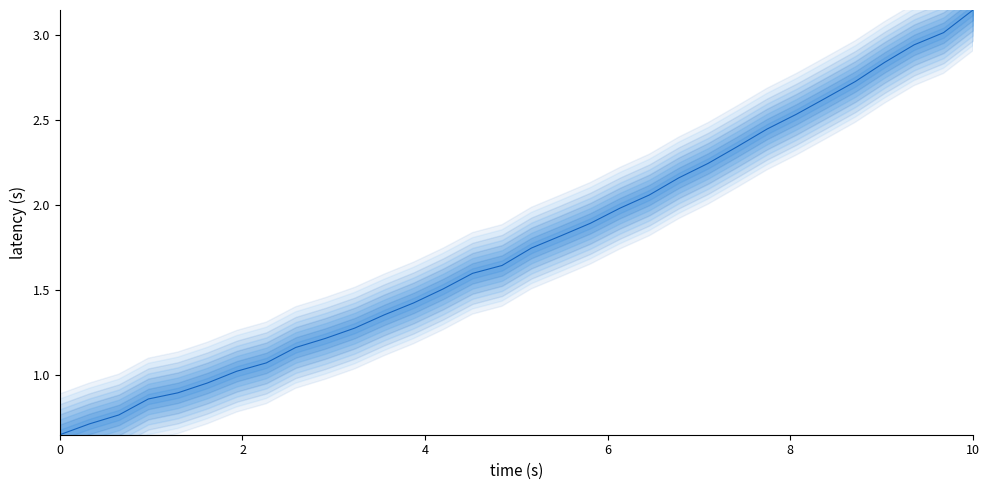

Is this an area chart (filled region under the line)?

No